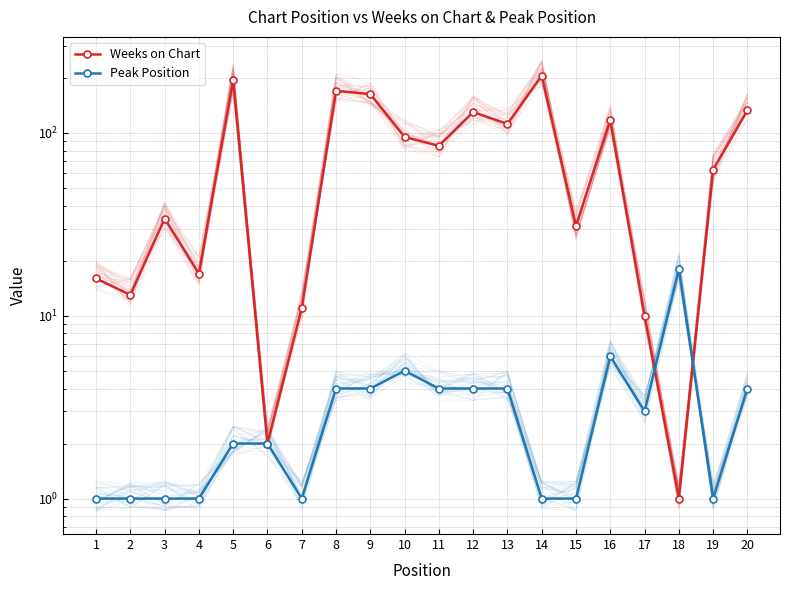

What is the value of the Weeks on Chart point at the 2nd from the left?

13